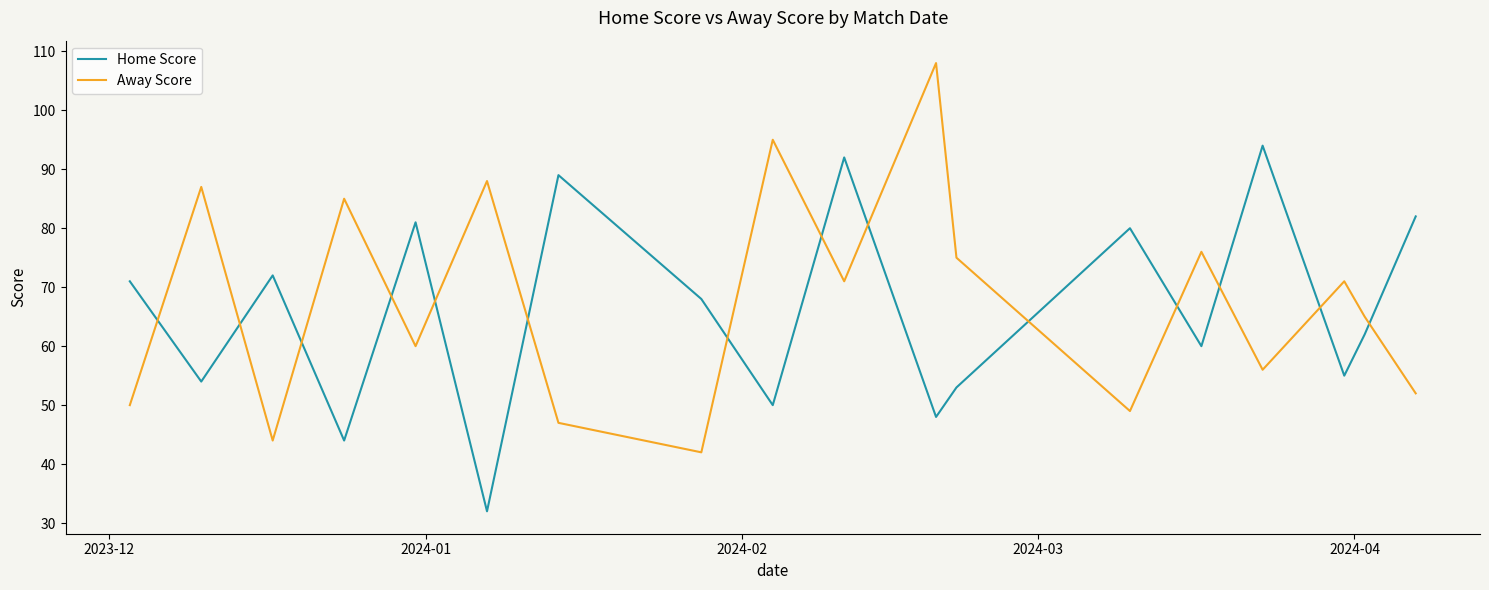

Rank the series by their maximum value, from highest to lowest.

Away Score, Home Score